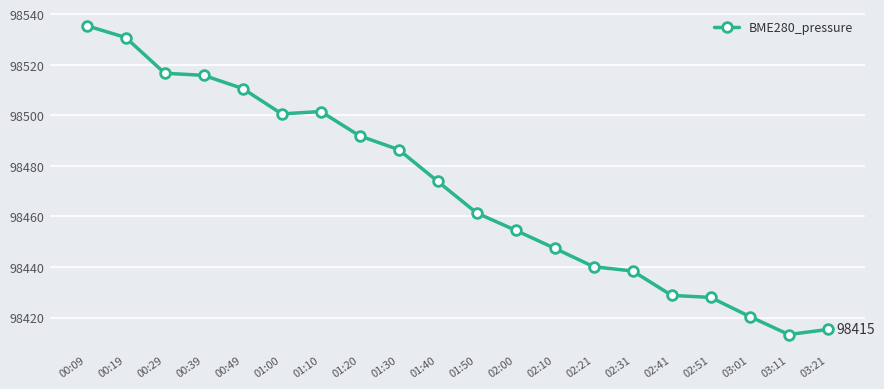

What is the smallest value displayed?

98413.3